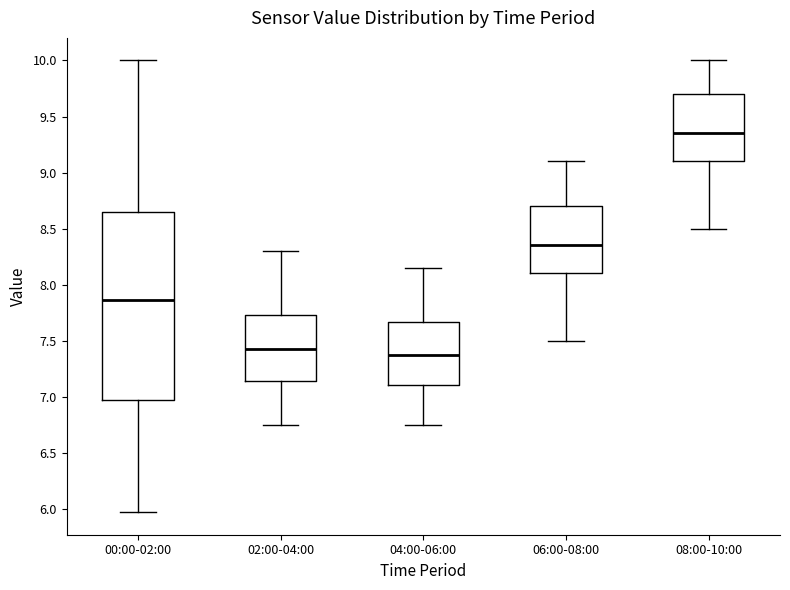

Reading left to right, read every box against the y-axis: the position of its median line, the range the box covers, and the ends of its whiskers. The values are not printed on the chart, so give them approximately, as read against the axis.

00:00-02:00: median 7.85, box 6.95 to 8.65, whiskers 5.95 to 10.00
02:00-04:00: median 7.45, box 7.15 to 7.75, whiskers 6.75 to 8.30
04:00-06:00: median 7.40, box 7.10 to 7.65, whiskers 6.75 to 8.15
06:00-08:00: median 8.35, box 8.10 to 8.70, whiskers 7.50 to 9.10
08:00-10:00: median 9.35, box 9.10 to 9.70, whiskers 8.50 to 10.00